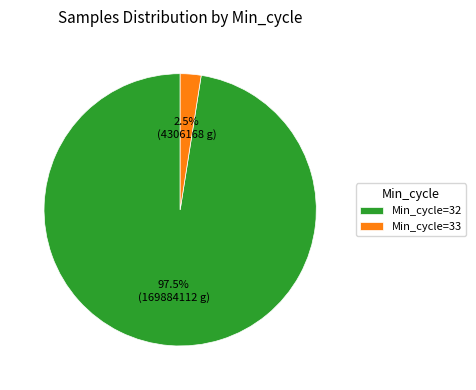

Between Min_cycle=33 and Min_cycle=32, which is larger?

Min_cycle=32